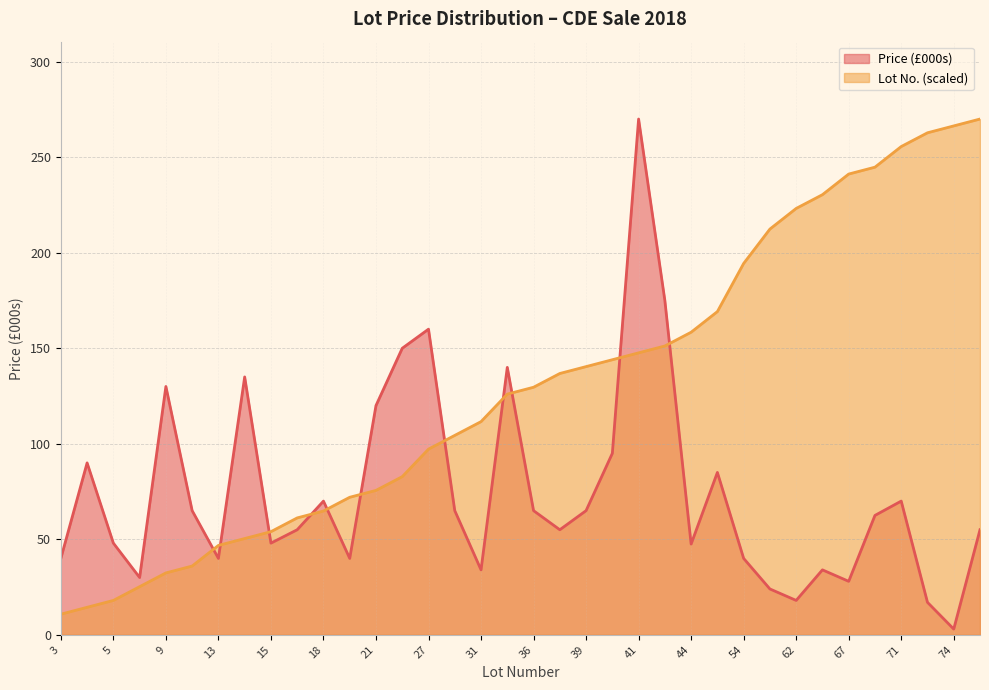

At which category is the sum across all series the highest?

41